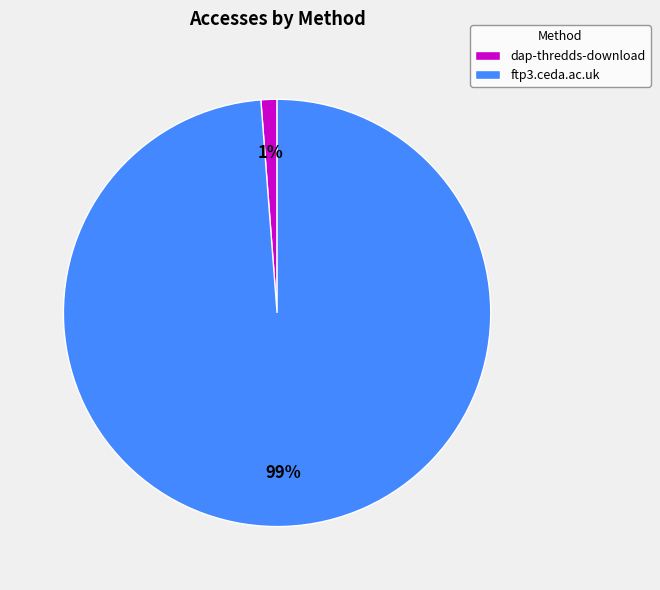

To the nearest percent, what is the difference between the dap-thredds-download and ftp3.ceda.ac.uk slice percentages?

98%